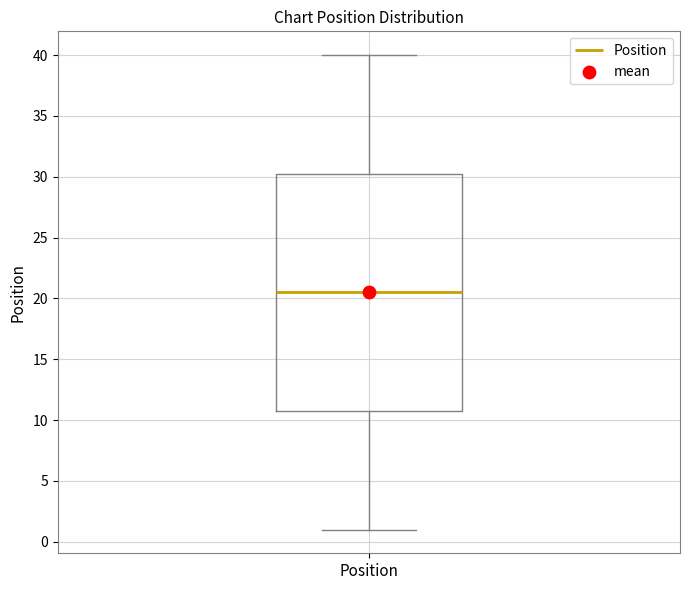

Where is the lower edge of the box for Position on the y-axis? The values are not printed on the chart, so give them approximately, as read against the axis.

11.0